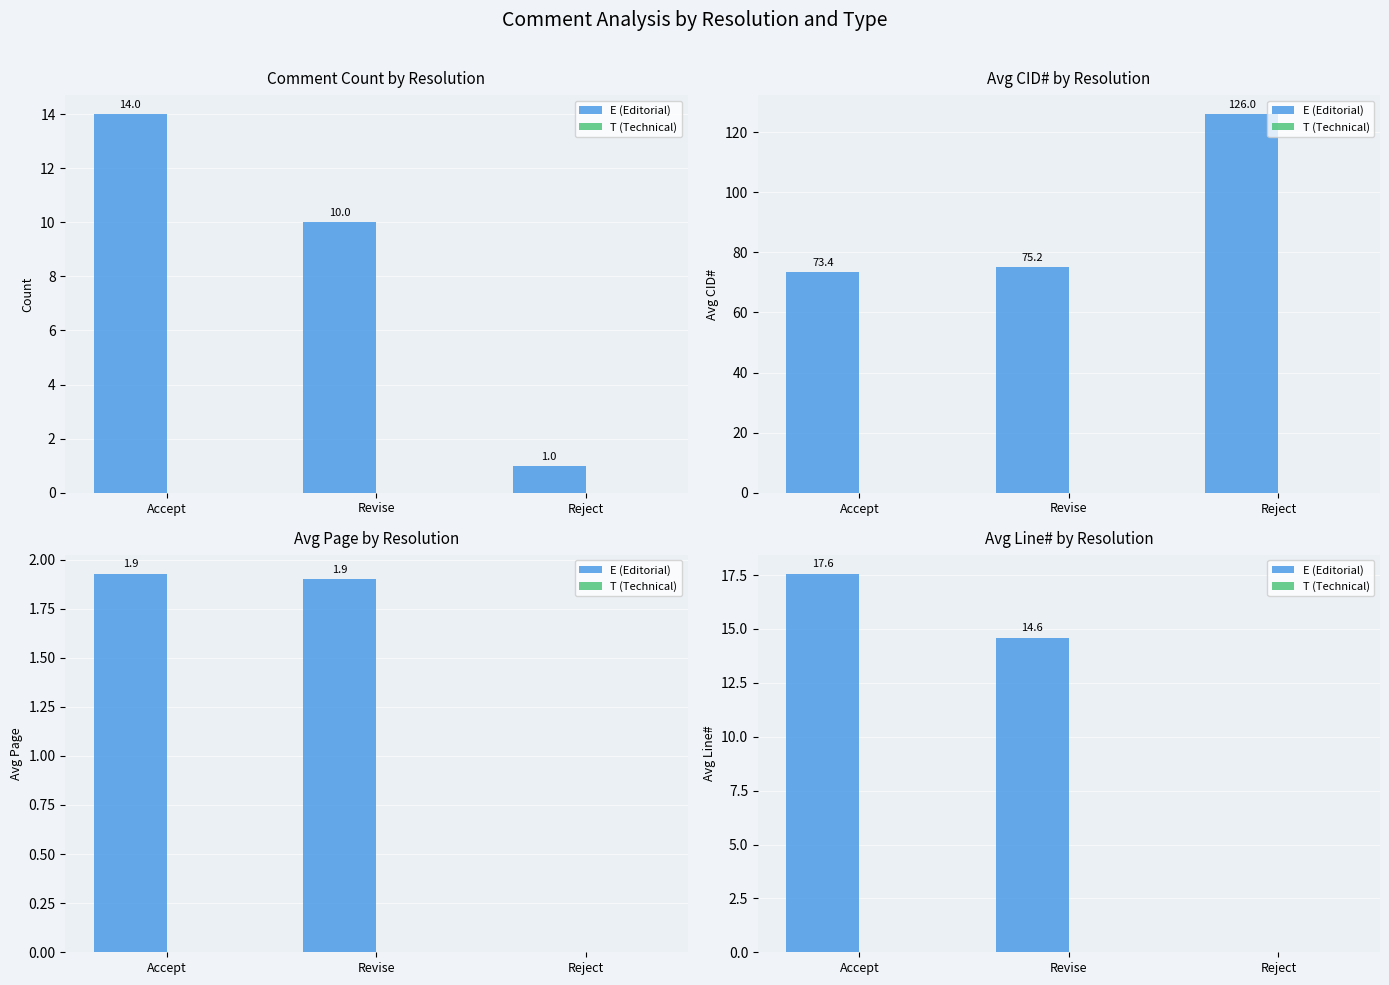

The E (Editorial) series shows 27.2 at Accept. True or false?

False